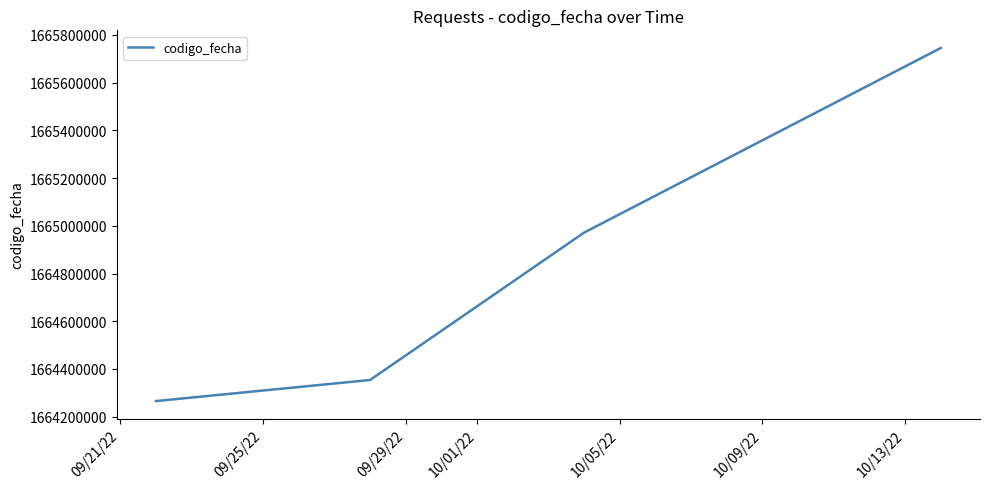

What is the maximum value shown in the chart?

1665745158